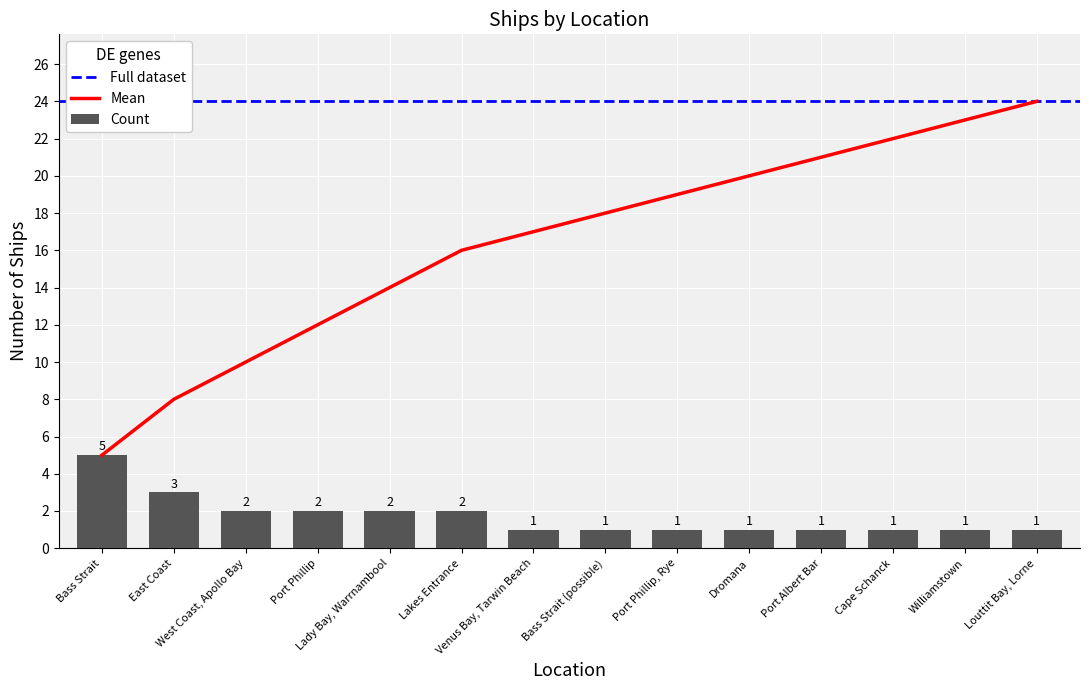

What is the sum of the values at Williamstown and Dromana?

2